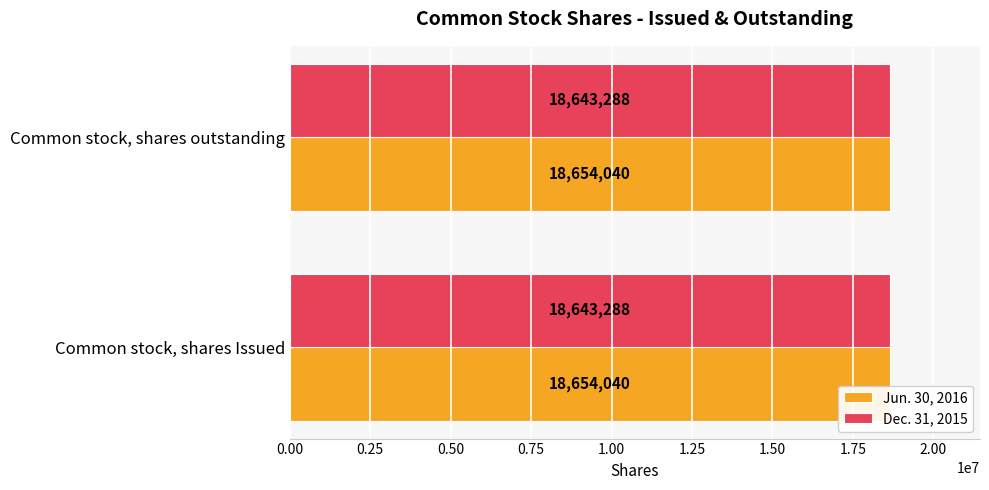

What is the difference between the highest and lowest values at Common stock, shares Issued?

10752